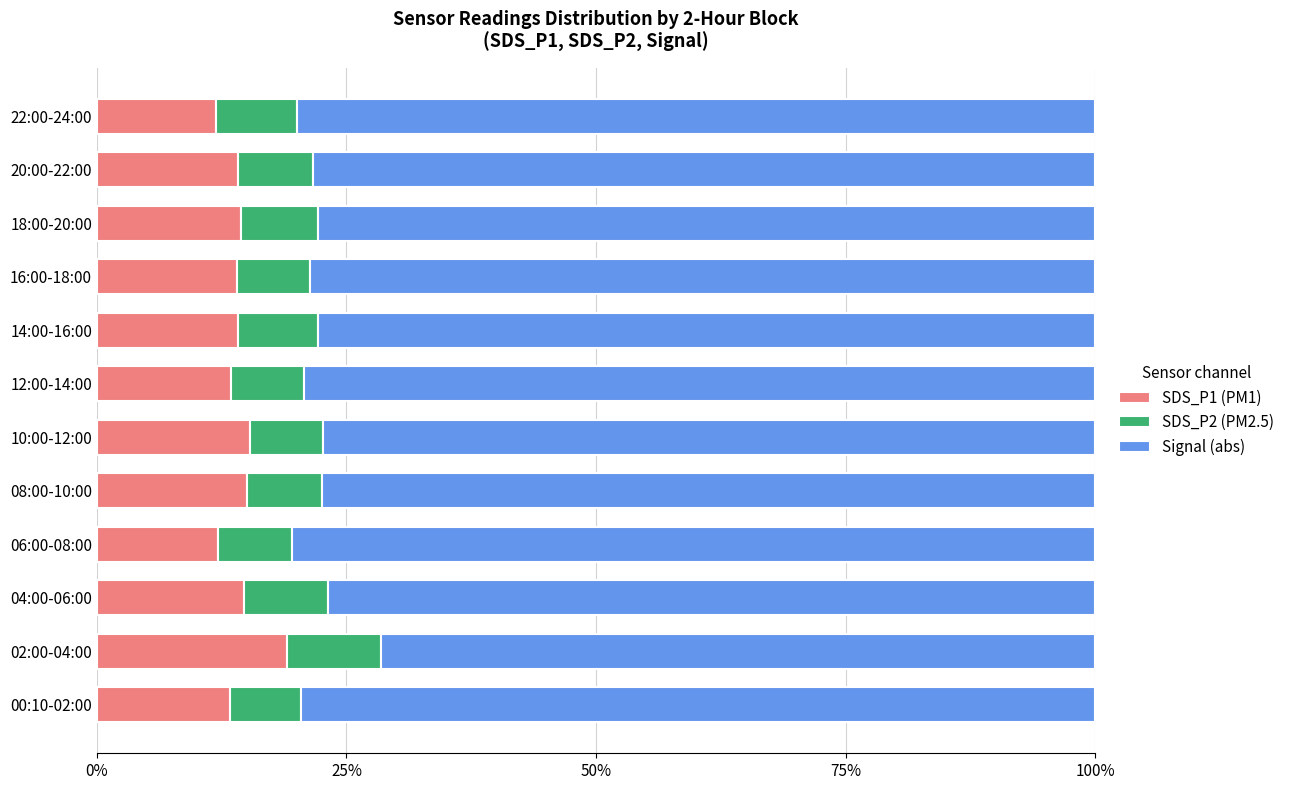

What is the minimum value for SDS_P1 (PM1)?

12.0